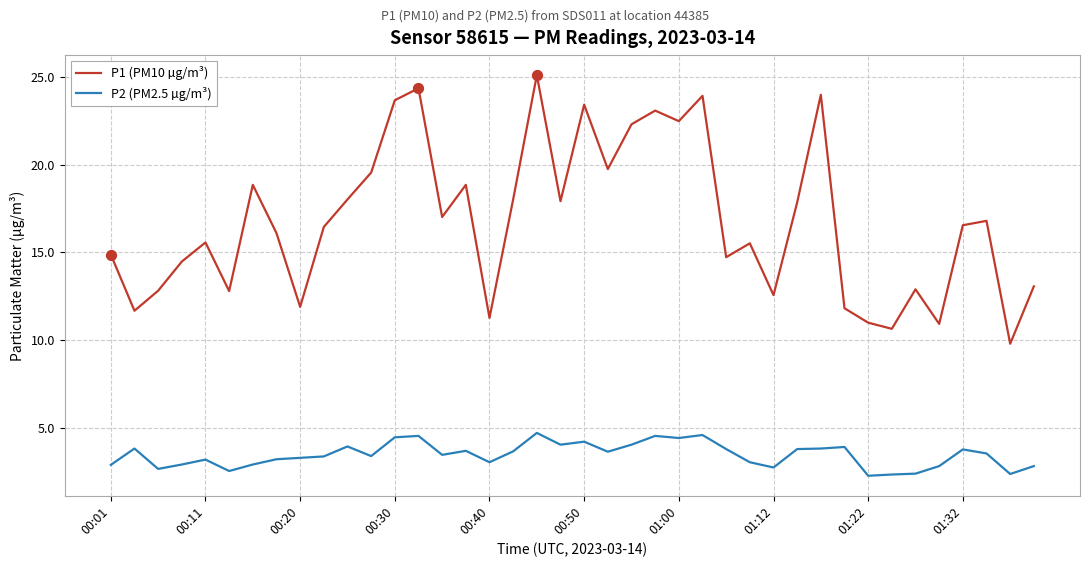

Which series has the largest total across all categories?

P1 (PM10 µg/m³)